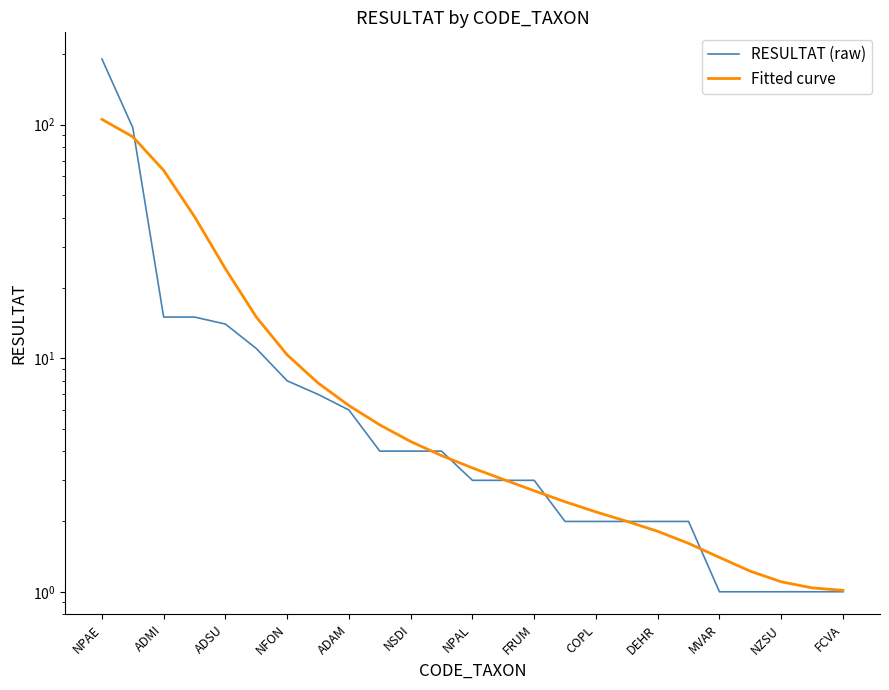

Between ADMI and FCVA, which is larger?

ADMI